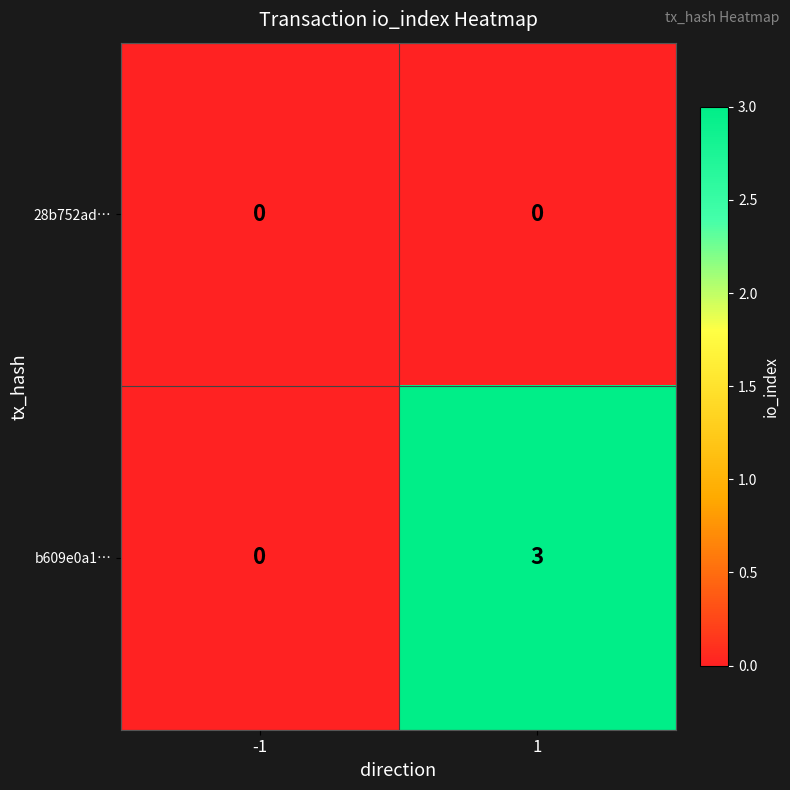

List the series in order of their overall mean, lowest first.

28b752ad…, b609e0a1…